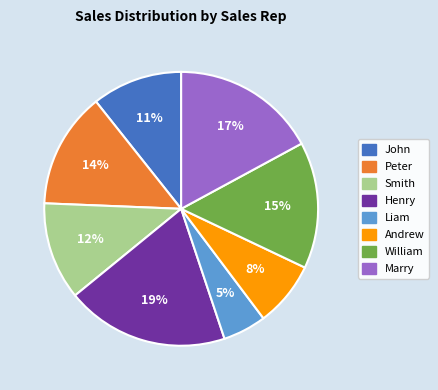

The Smith slice represents 12% of the pie. True or false?

True